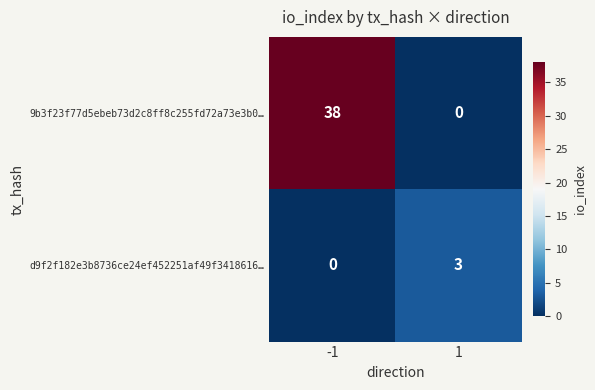

List the labels in order of d9f2f182e3b8736ce24ef452251af49f3418616… value, largest first.

1, -1